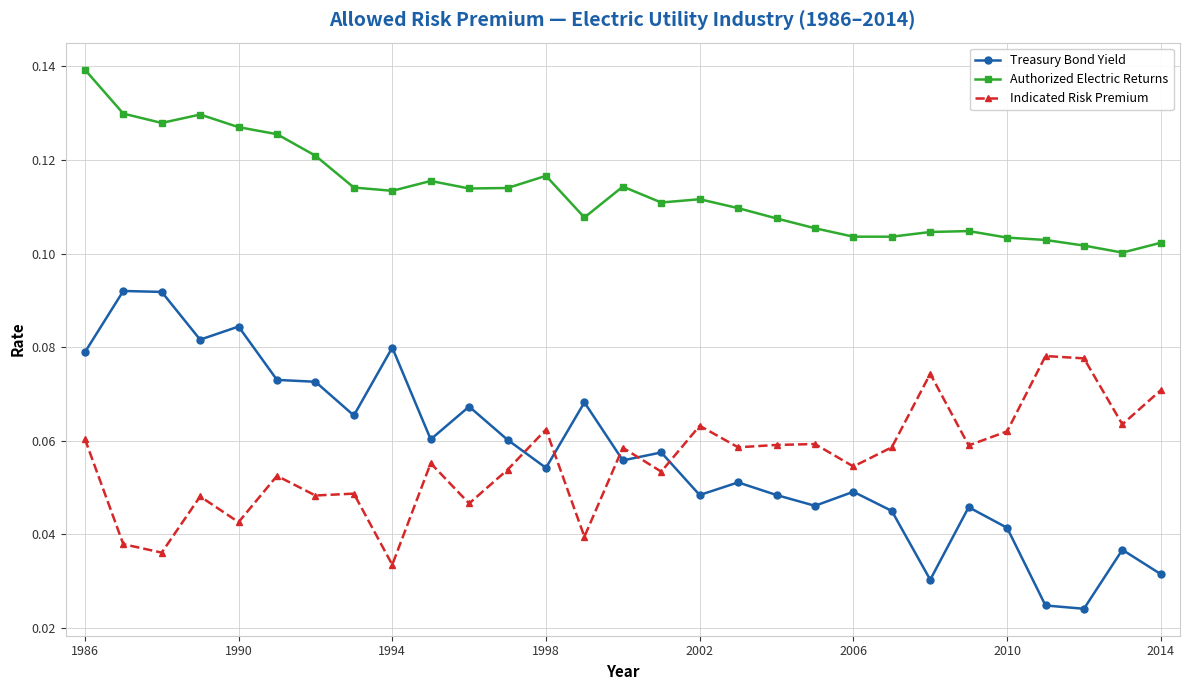

True or false: Treasury Bond Yield has more than 0 interior local peaks.

True